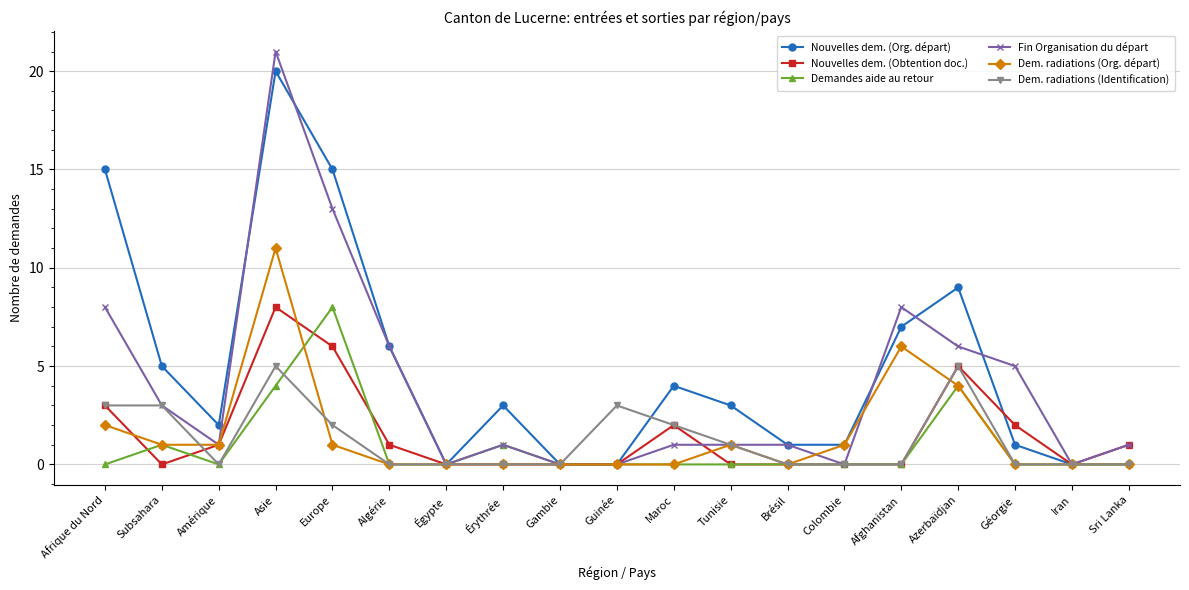

Where do Fin Organisation du départ and Nouvelles dem. (Org. départ) first cross each other?

Amérique and Asie